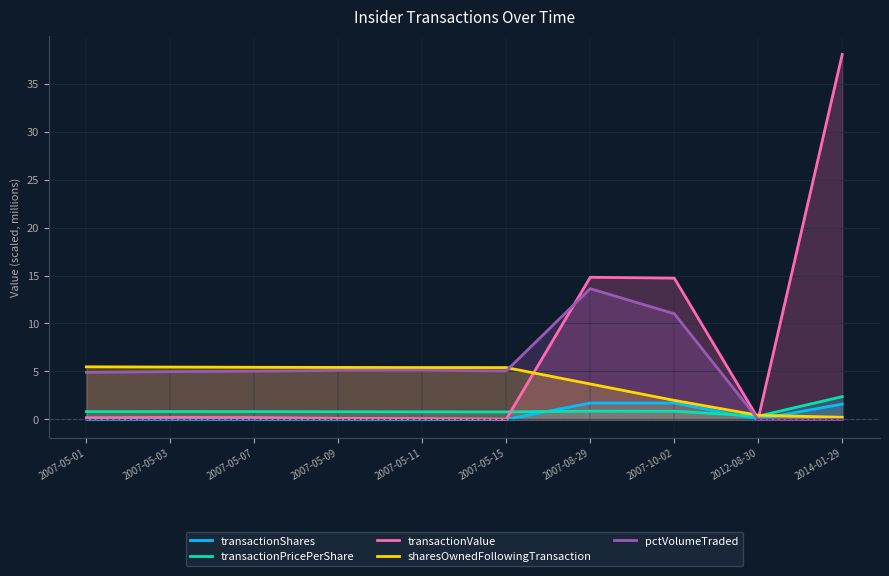

What is the average value of the transactionValue series?

6.8